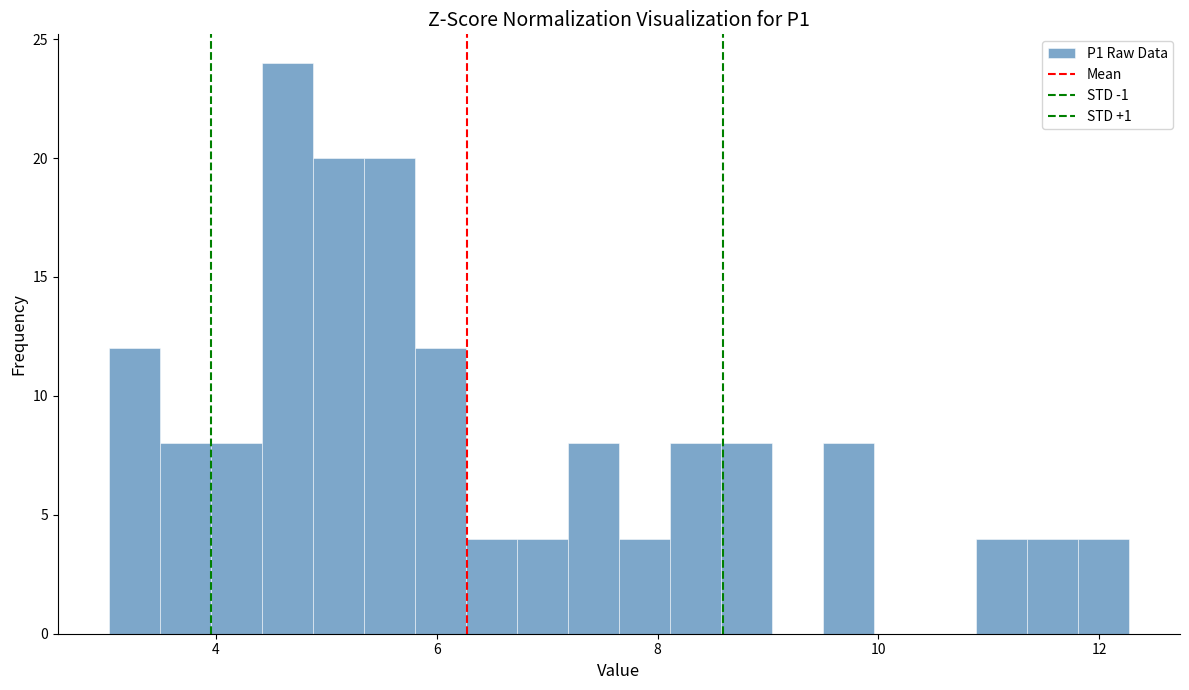

Read against the x-axis, roughly where is the centre of the tallest bar?

4.6